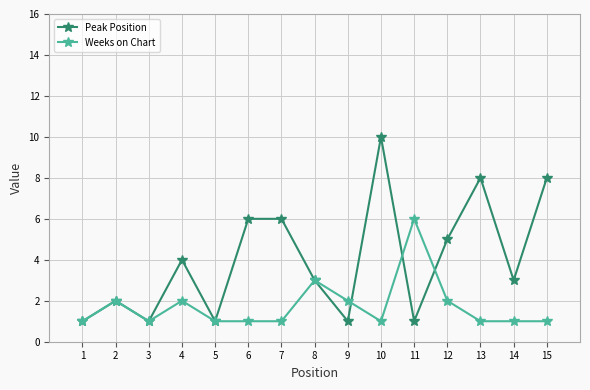

The Weeks on Chart series shows 6 at 11. True or false?

True